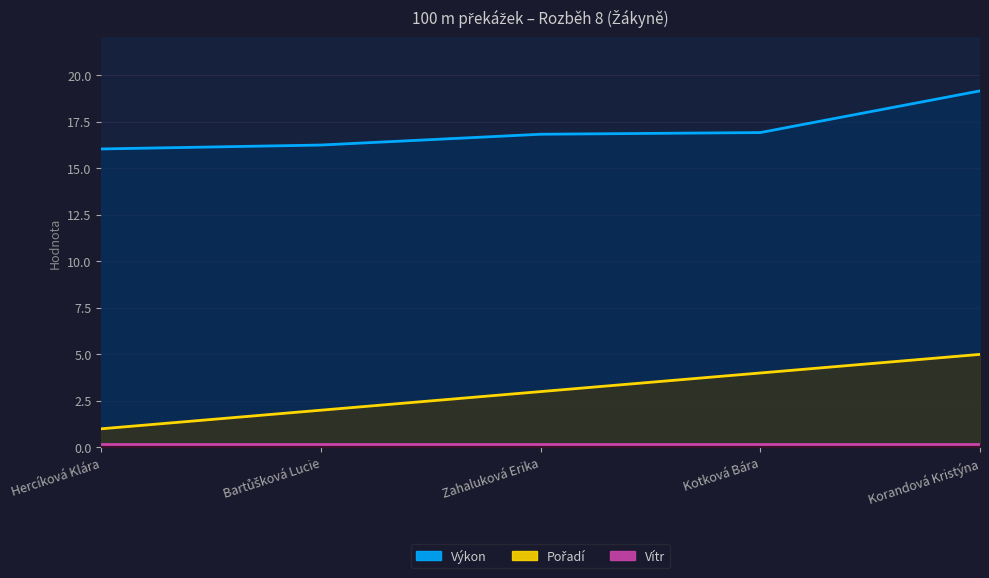

At which label does Pořadí reach its minimum?

Hercíková Klára